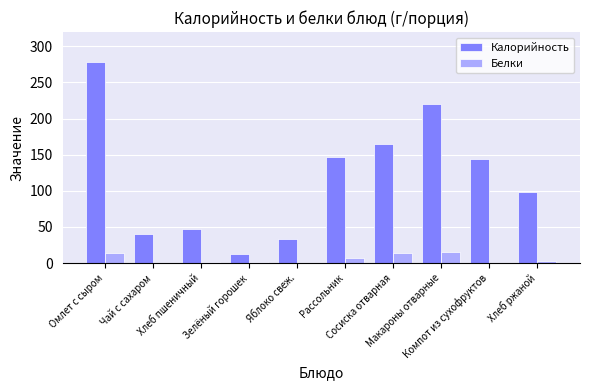

What is the sum of the Белки values at Чай с сахаром and Рассольник?

7.9